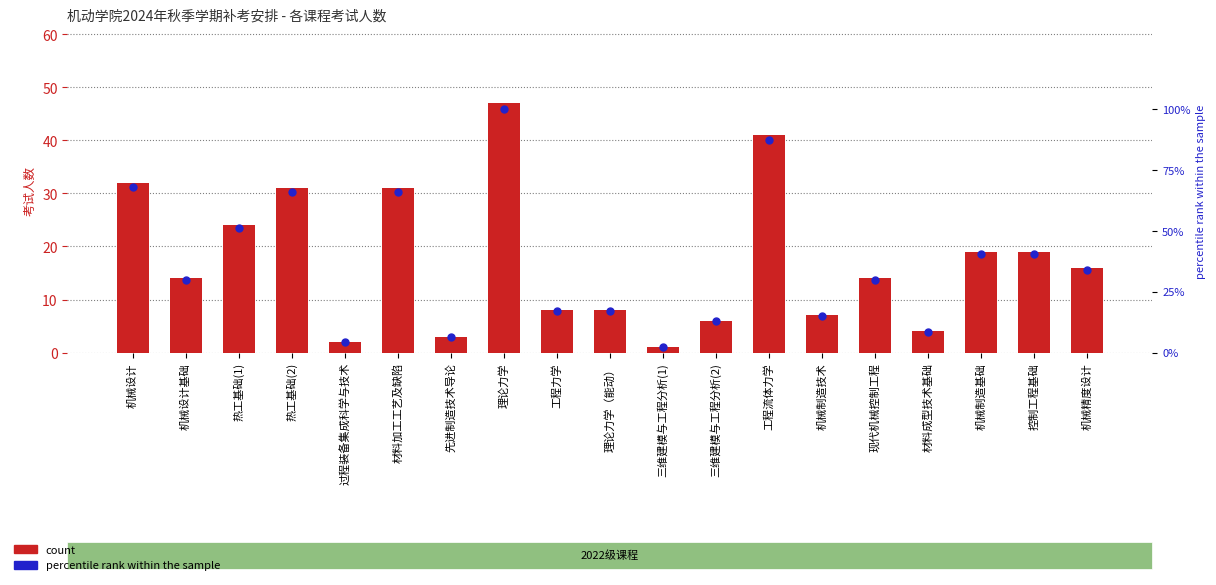

Is the value of count at 热工基础(2) greater than the value of percentile rank within the sample at 控制工程基础?

No